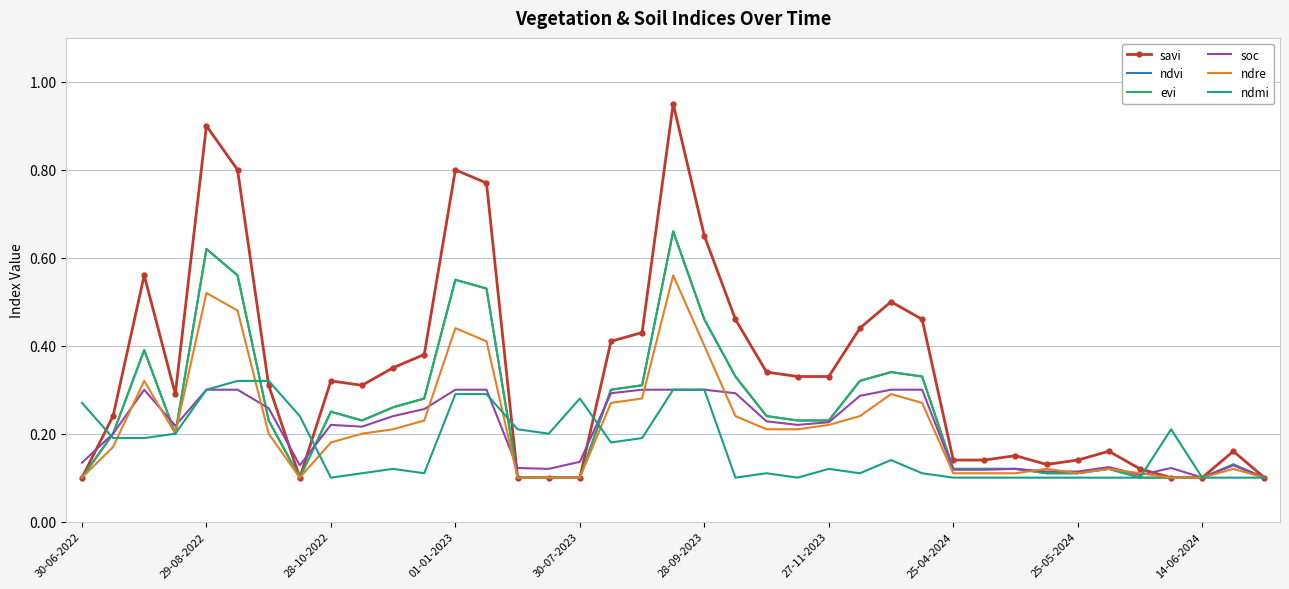

What is the maximum value shown in the chart?

0.9